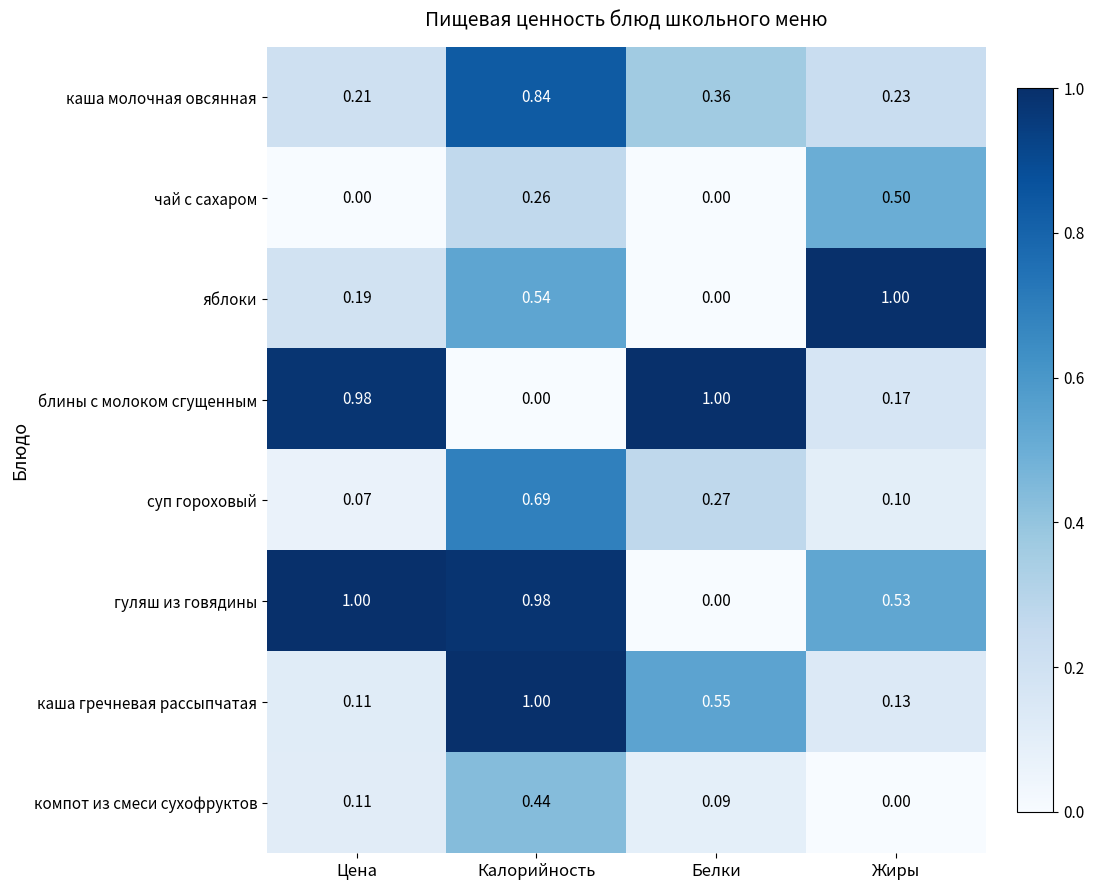

Rank the series at Калорийность from highest to lowest value.

каша гречневая рассыпчатая, гуляш из говядины, каша молочная овсянная, суп гороховый, яблоки, компот из смеси сухофруктов, чай с сахаром, блины с молоком сгущенным